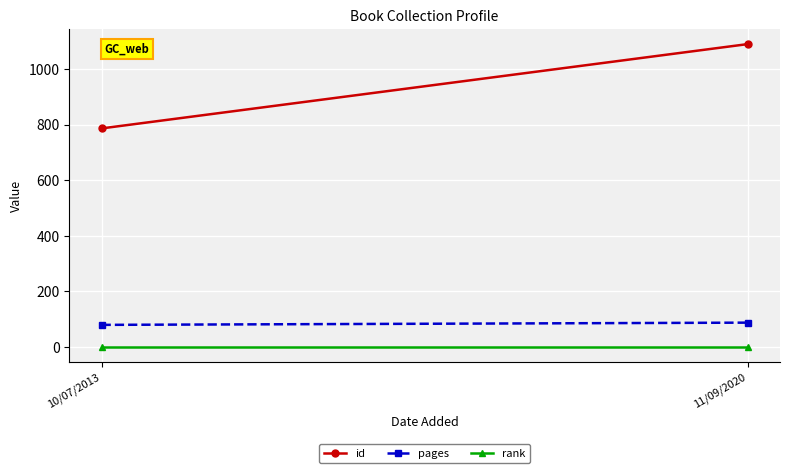

At which label is pages closest to 84?

10/07/2013